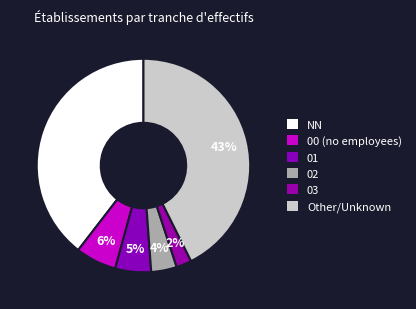

To the nearest percent, what is the average slice percentage?

17%